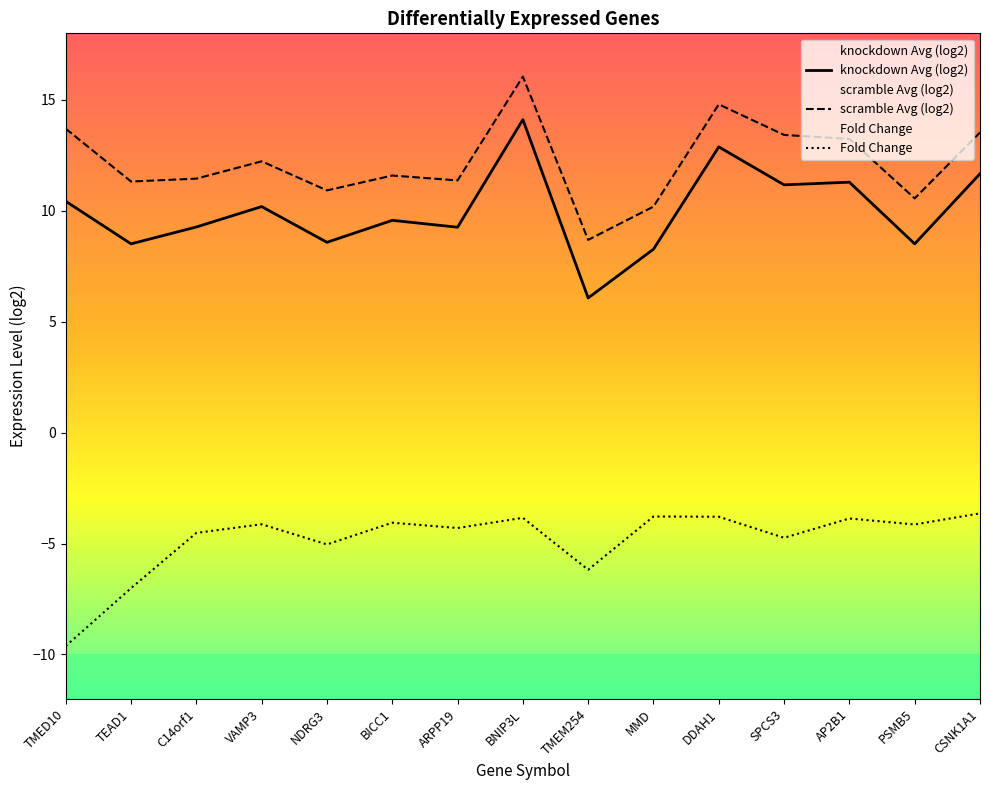

What is the total value across all series at BNIP3L?

26.3